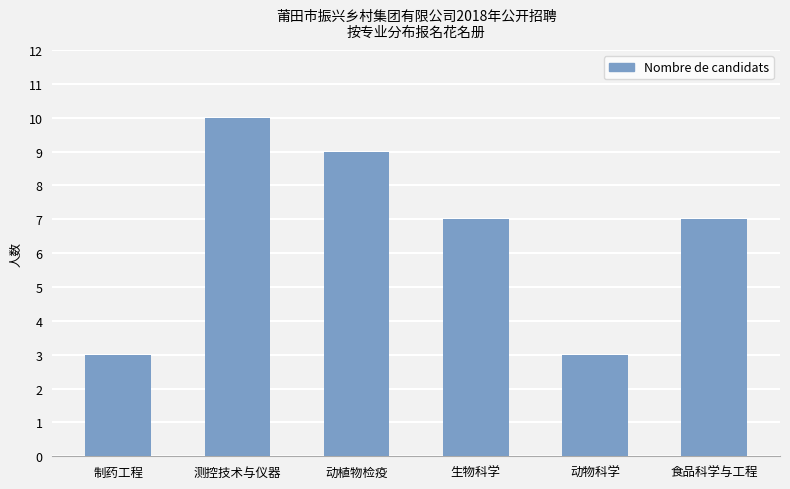

What is the ratio of the value at 动植物检疫 to the value at 生物科学?

1.3